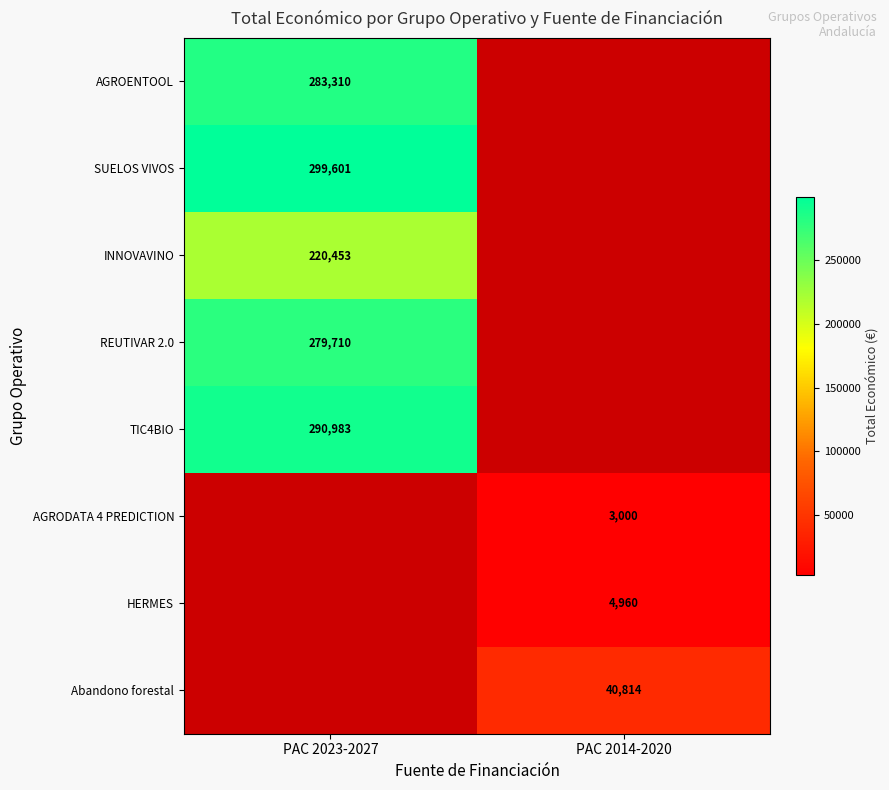

What is the spread (max minus min) of values at PAC 2023-2027?

79148.0